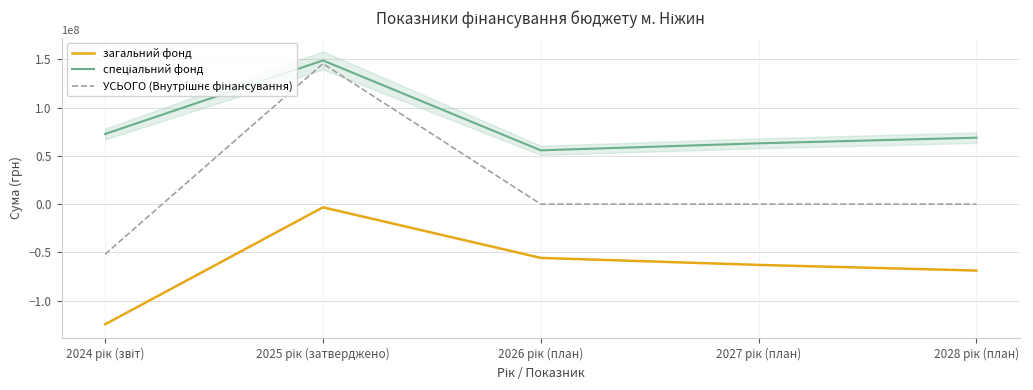

Reading left to right, what are all the values shown in this chart?

загальний фонд: 2024 рік (звіт)=-124619632	2025 рік (затверджено)=-3318930	2026 рік (план)=-55753100	2027 рік (план)=-63028000	2028 рік (план)=-68865700
спеціальний фонд: 2024 рік (звіт)=72717001	2025 рік (затверджено)=148954518	2026 рік (план)=55753100	2027 рік (план)=63028000	2028 рік (план)=68865700
УСЬОГО (Внутрішнє фінансування): 2024 рік (звіт)=-51902631	2025 рік (затверджено)=145635588	2026 рік (план)=0	2027 рік (план)=0	2028 рік (план)=0